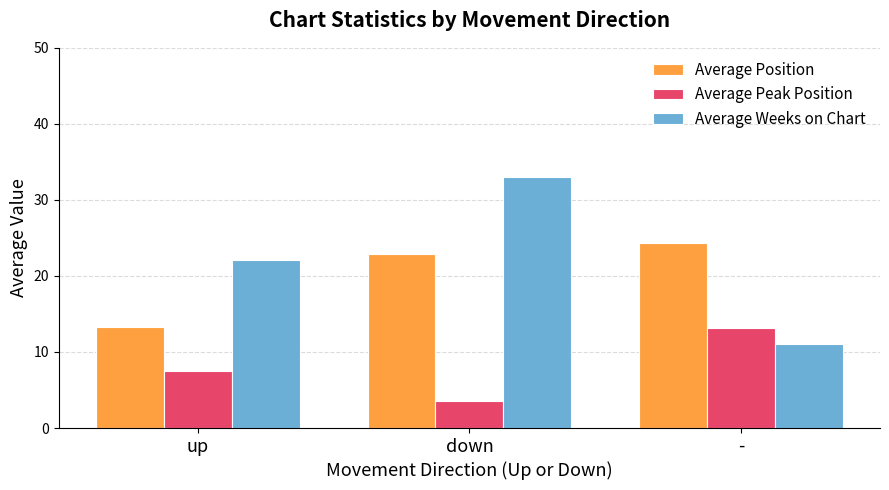

Are the bars horizontal?

No